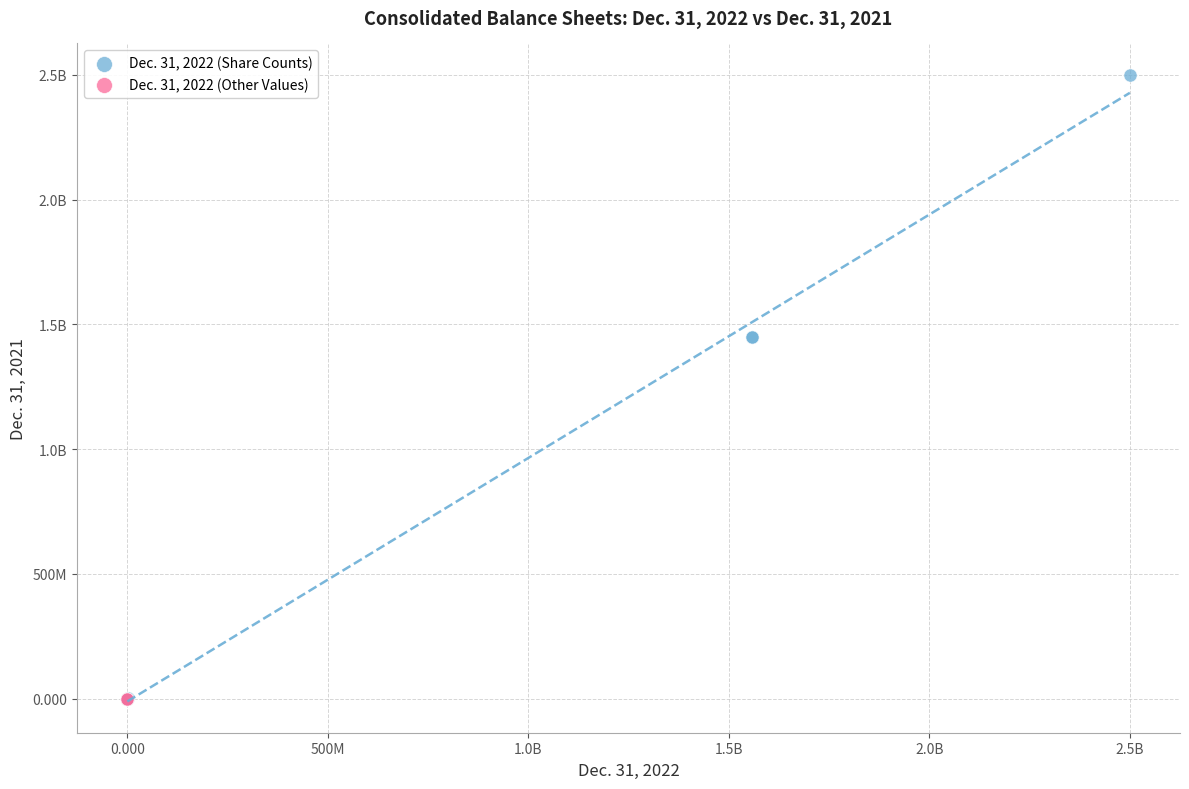

What are all the series names shown in the legend?

Dec. 31, 2022 (Share Counts), Dec. 31, 2022 (Other Values)